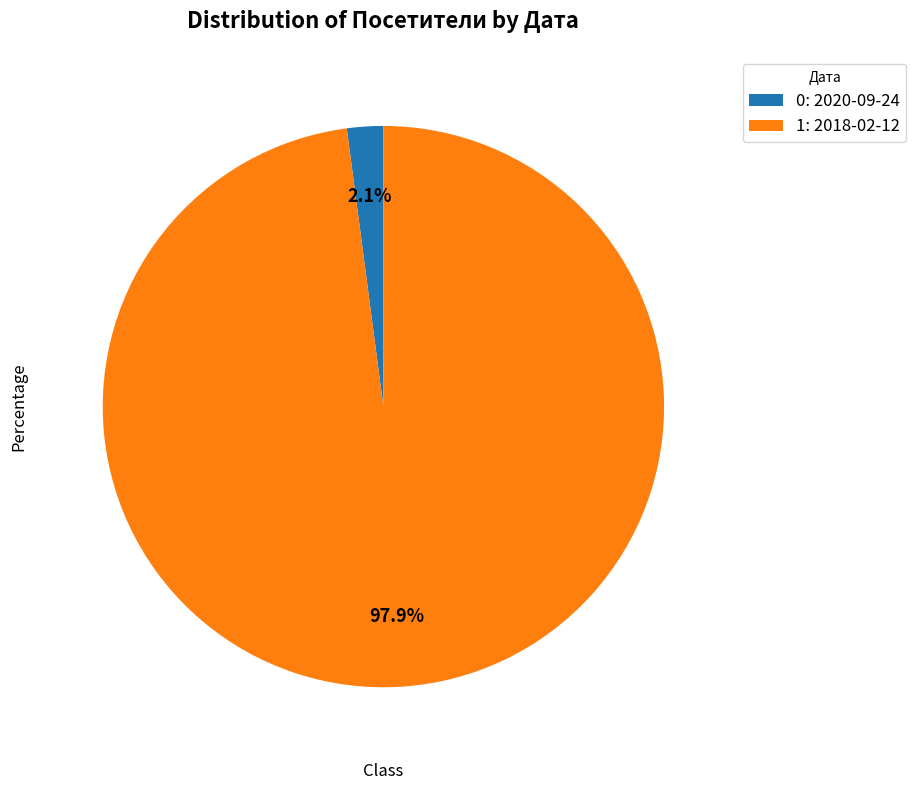

What percentage do 0: 2020-09-24 and 1: 2018-02-12 together represent?

100.0%